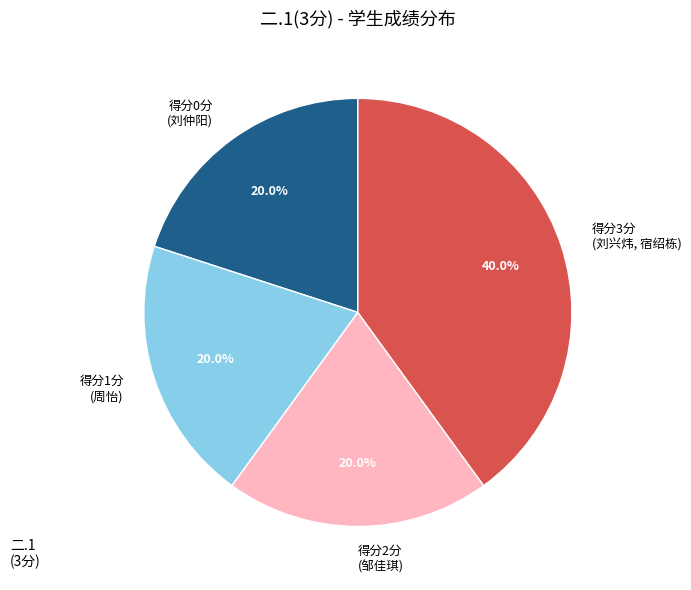

Combined, do 得分2分 (邹佳琪) and 得分3分 (刘兴炜, 宿绍栋) account for over 50%?

Yes